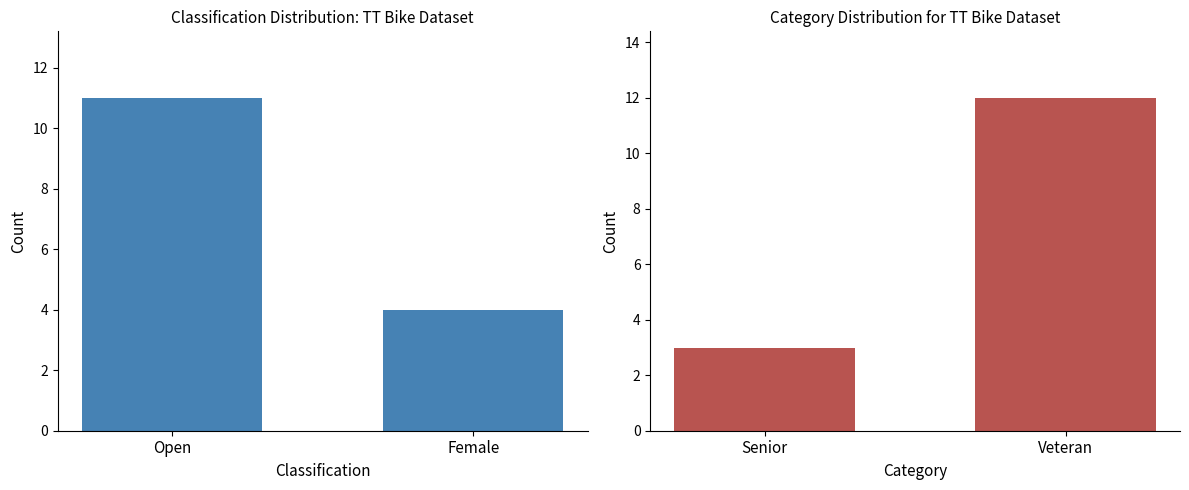

What is the approximate value of Classification at Open?

11